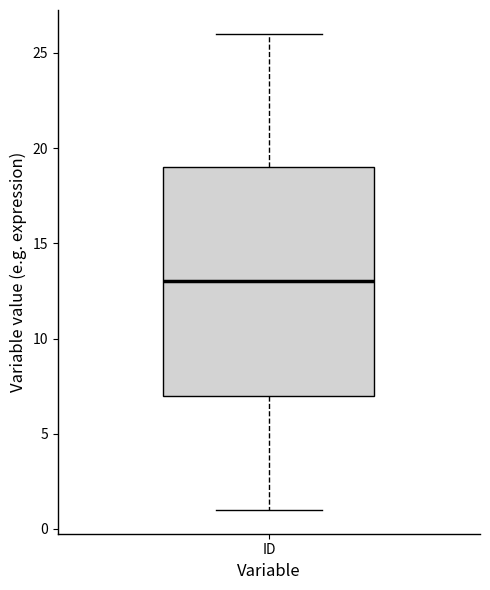

Read this box plot against the y-axis: the position of the median line, the range covered by the box, and the ends of both whiskers. The values are not printed on the chart, so give them approximately, as read against the axis.

median 13, box 7 to 19, whiskers 1 to 26